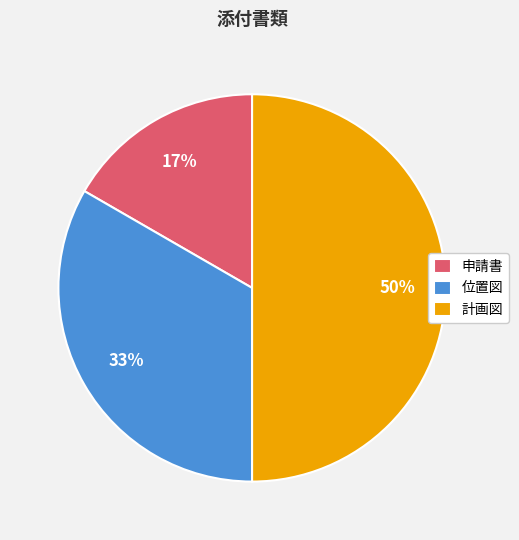

To the nearest percent, what percentage of the pie is 位置図?

33%